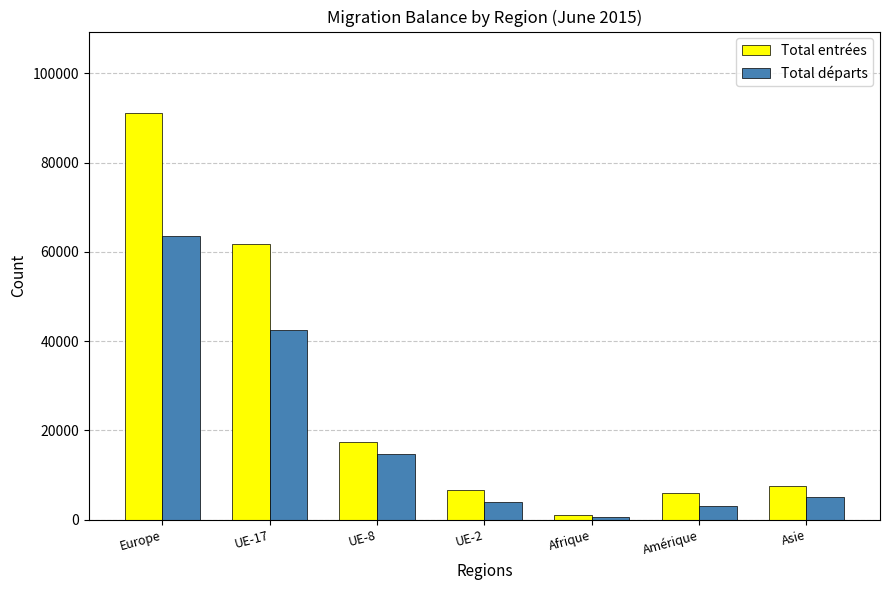

What is the difference between the highest and lowest values at Europe?

27556